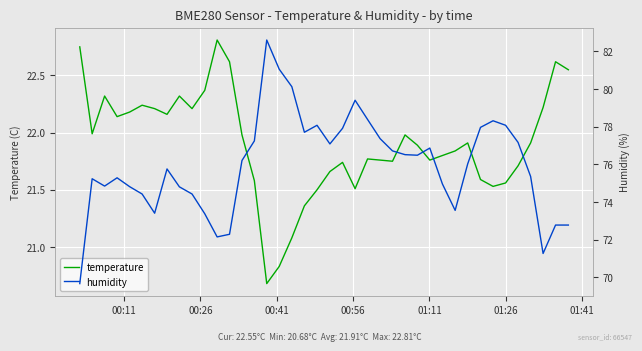

What is the highest value of the temperature series?

22.8